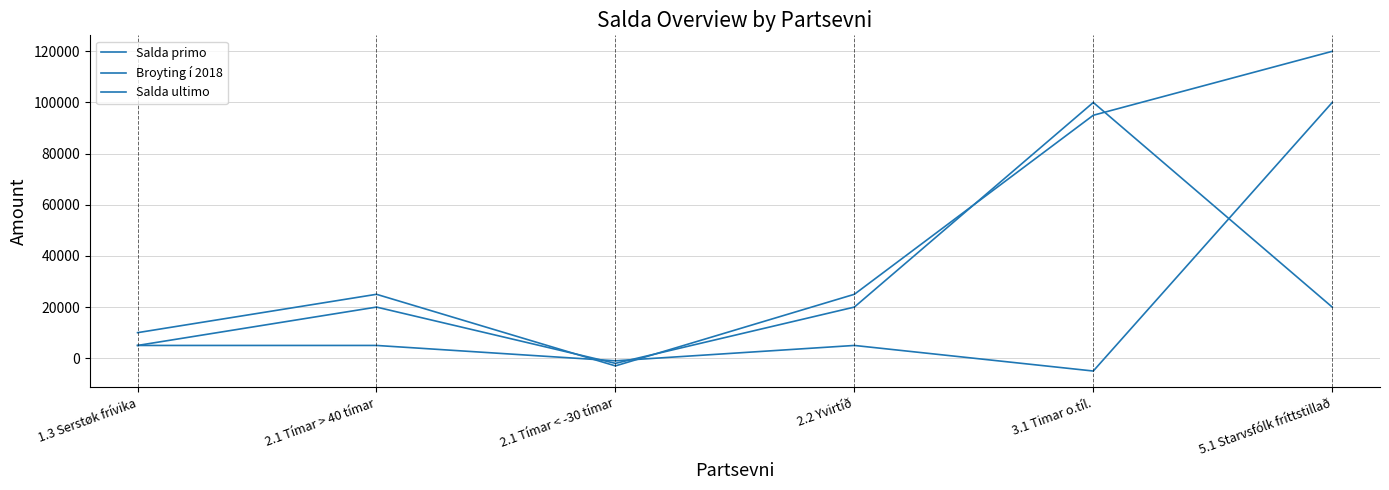

Is this an area chart (filled region under the line)?

No